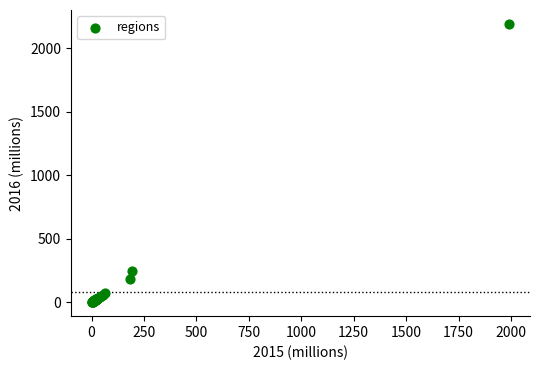

What Y value in the scatter plot is closest to 1095?

243.4